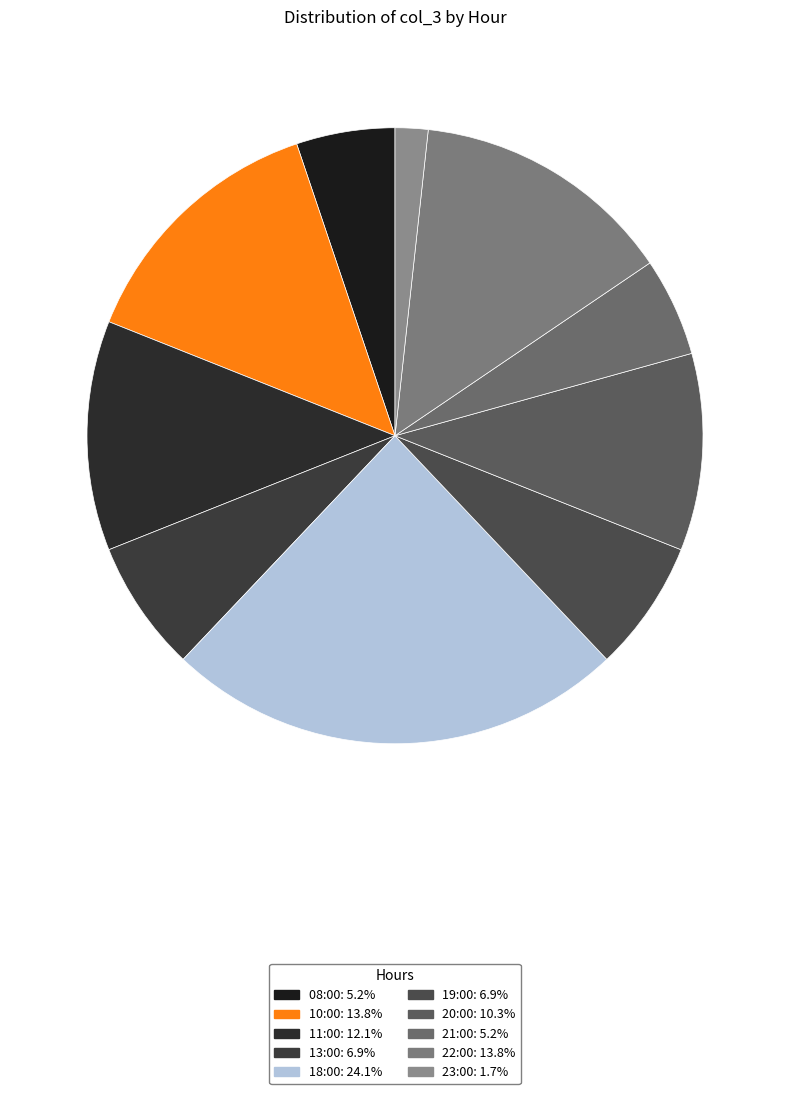

To the nearest percent, what portion does 13:00 represent?

7%